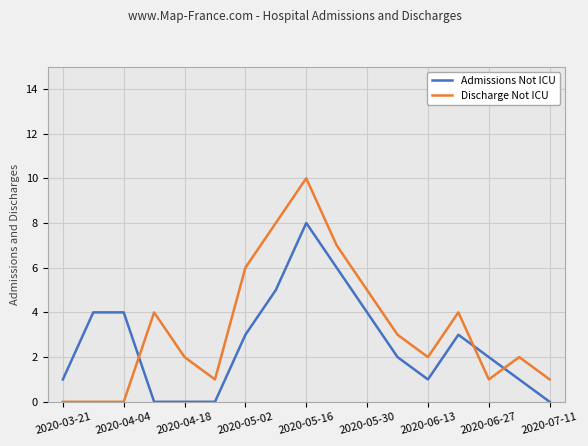

Rank the series by their maximum value, from highest to lowest.

Discharge Not ICU, Admissions Not ICU